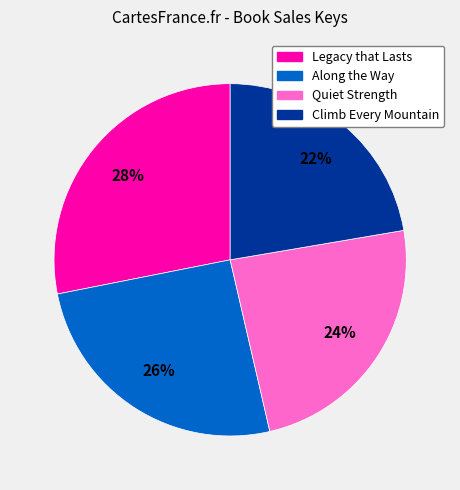

Is it true that Along the Way is 26% of the pie?

True